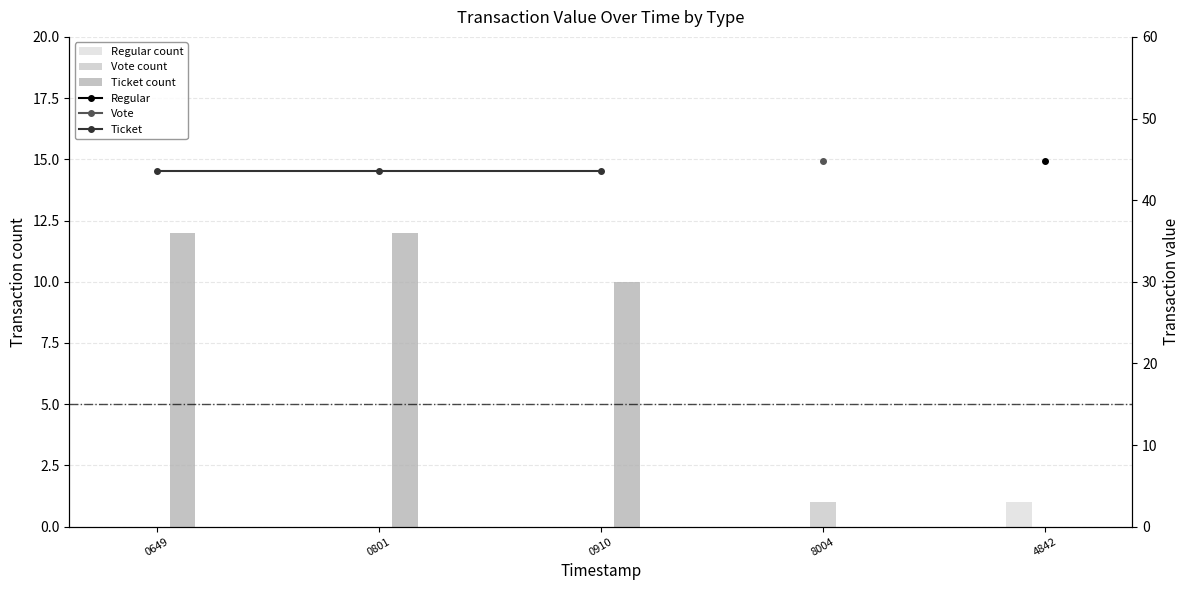

How many data points does each series have?

5